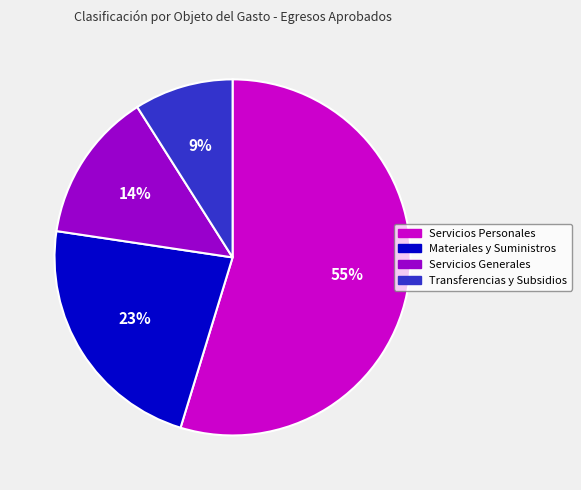

Is it true that Servicios Generales is 27% of the pie?

False